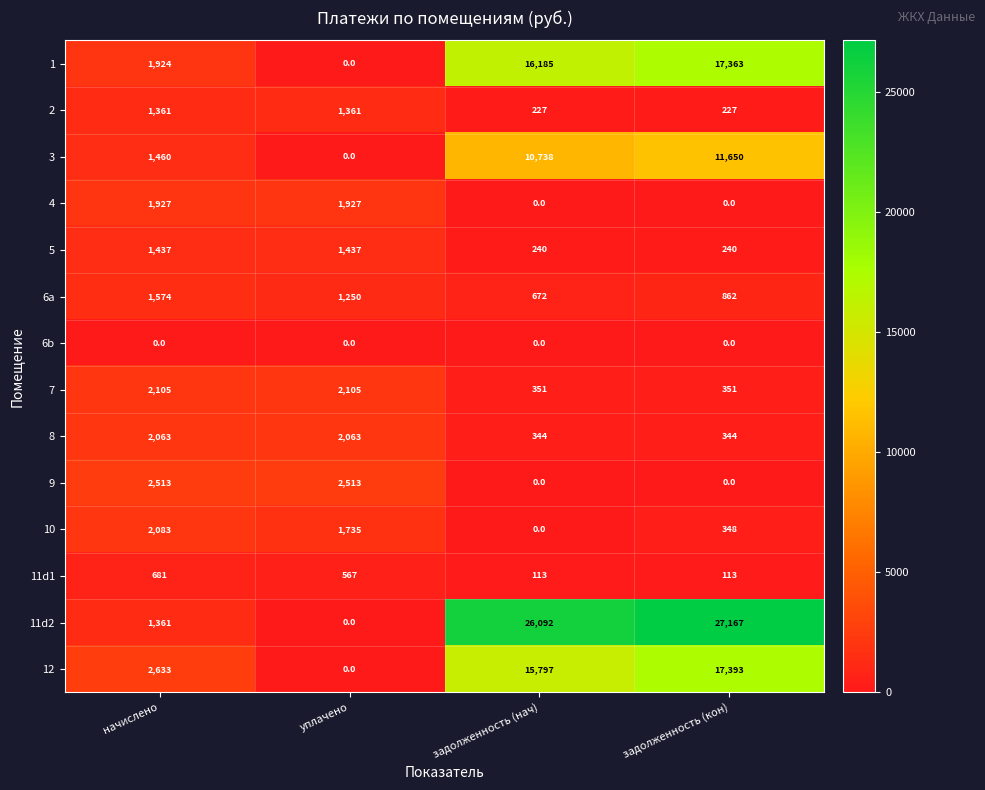

Rank the series by their maximum value, from highest to lowest.

11d2, 12, 1, 3, 9, 7, 10, 8, 4, 6a, 5, 2, 11d1, 6b